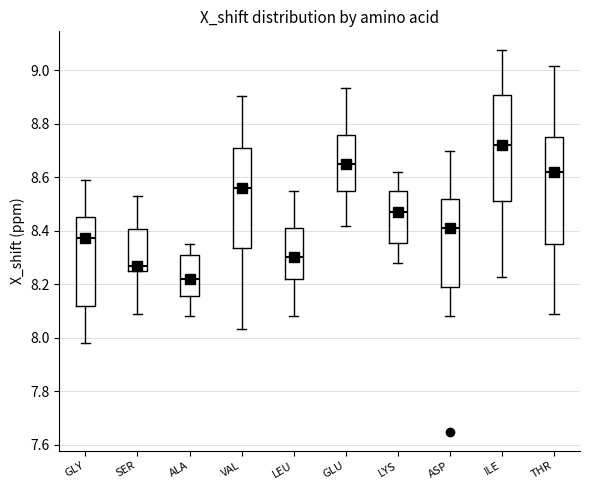

Reading left to right, transcribe this box plot: for each box, give where its median line is, the range the box spans, and where its two whiskers end, as read against the y-axis. The values are not printed on the chart, so give them approximately, as read against the axis.

GLY: median 8.38, box 8.12 to 8.46, whiskers 7.98 to 8.60
SER: median 8.26, box 8.24 to 8.40, whiskers 8.10 to 8.54
ALA: median 8.22, box 8.16 to 8.30, whiskers 8.08 to 8.36
VAL: median 8.56, box 8.34 to 8.72, whiskers 8.04 to 8.90
LEU: median 8.30, box 8.22 to 8.42, whiskers 8.08 to 8.56
GLU: median 8.66, box 8.56 to 8.76, whiskers 8.42 to 8.94
LYS: median 8.48, box 8.36 to 8.56, whiskers 8.28 to 8.62
ASP: median 8.40, box 8.20 to 8.52, whiskers 8.08 to 8.70
ILE: median 8.72, box 8.52 to 8.92, whiskers 8.22 to 9.08
THR: median 8.62, box 8.36 to 8.76, whiskers 8.10 to 9.02